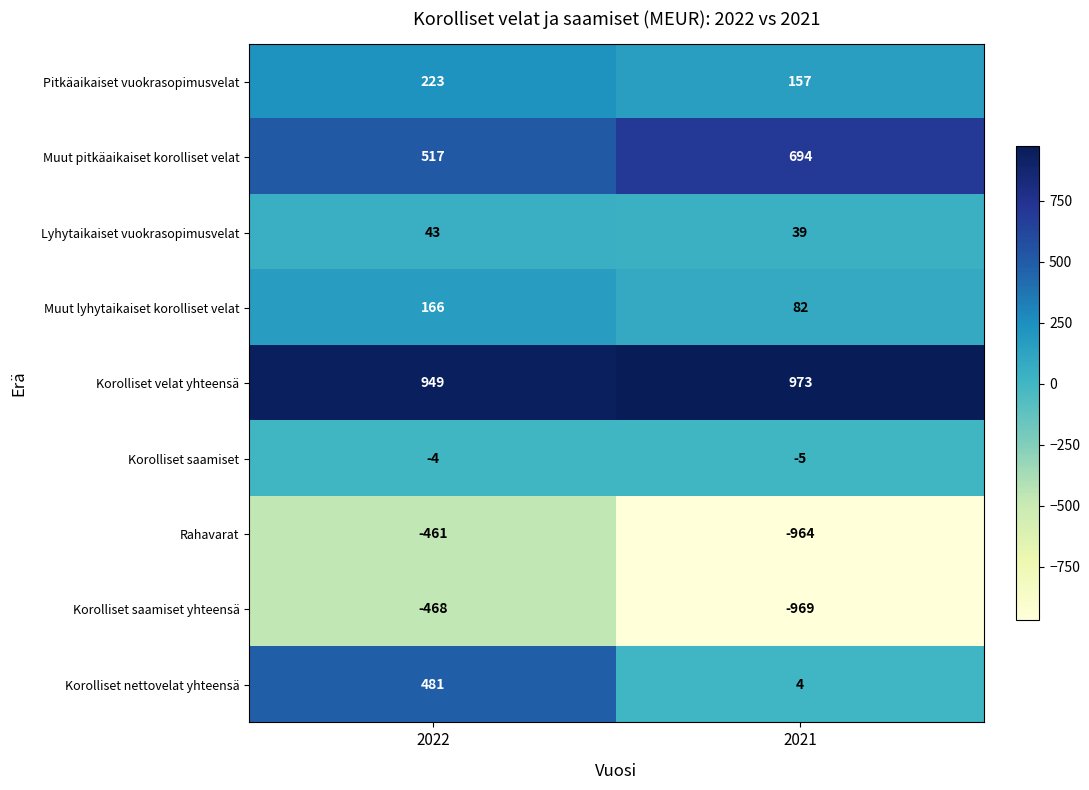

Which series changed the most between 2022 and 2021?

Rahavarat